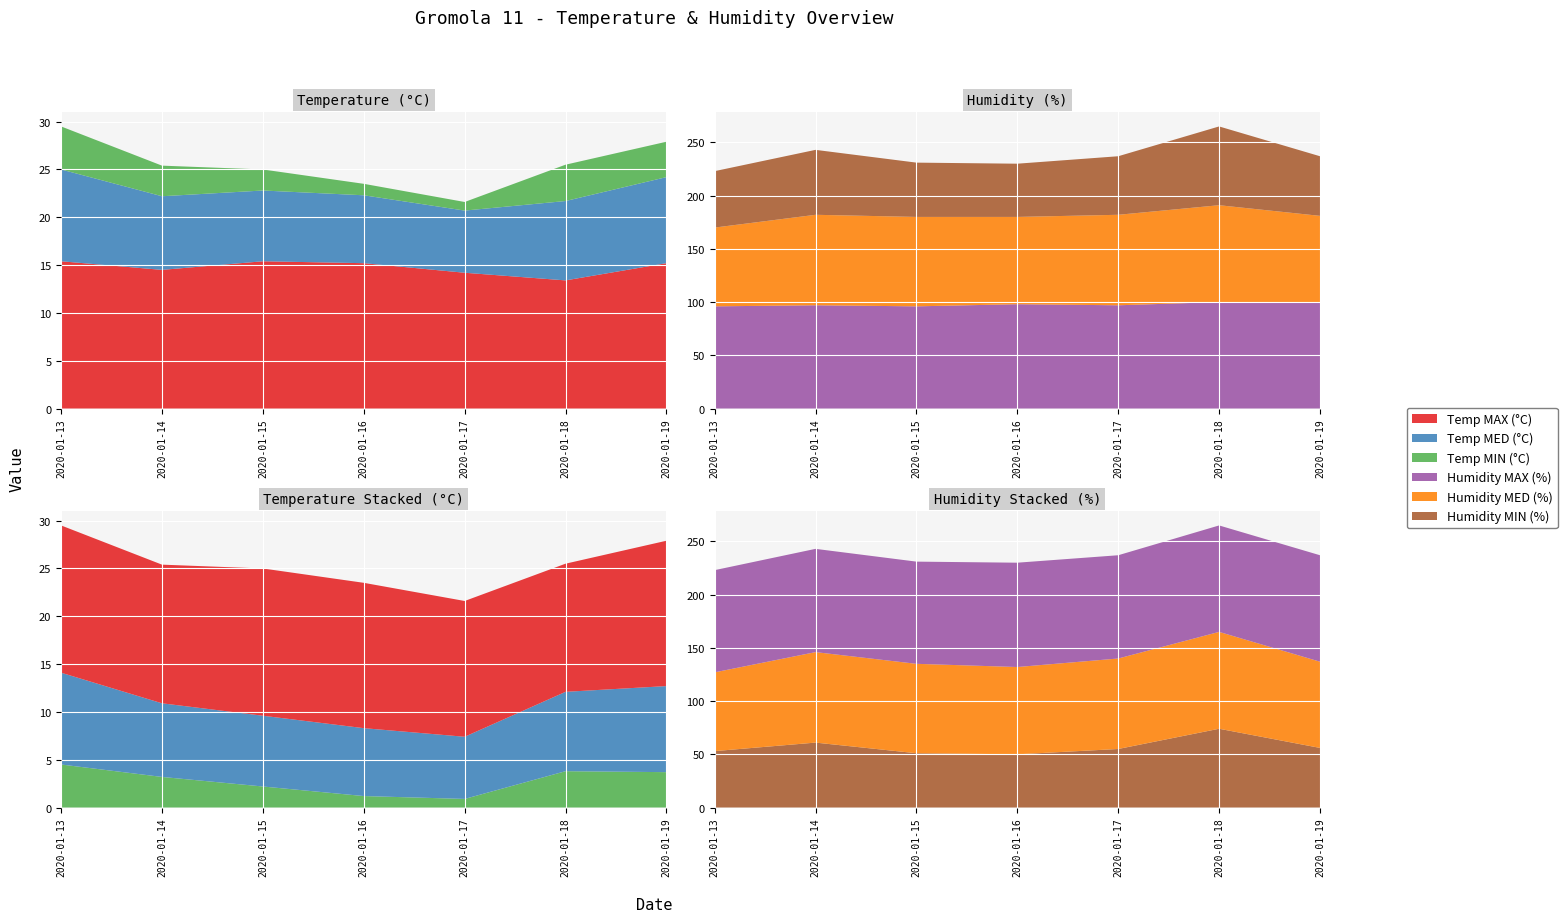

Reading left to right, what are all the values shown in this chart?

Temp MAX (°C): 15.4	14.5	15.4	15.2	14.2	13.4	15.2
Temp MED (°C): 9.6	7.7	7.4	7.1	6.5	8.3	9.0
Temp MIN (°C): 4.5	3.2	2.2	1.2	0.9	3.8	3.7
Humidity MAX (%): 96.0	97.0	96.0	98.0	97.0	100.0	100.0
Humidity MED (%): 74.0	85.0	84.0	82.0	85.0	91.0	81.0
Humidity MIN (%): 53.0	61.0	51.0	50.0	55.0	74.0	56.0